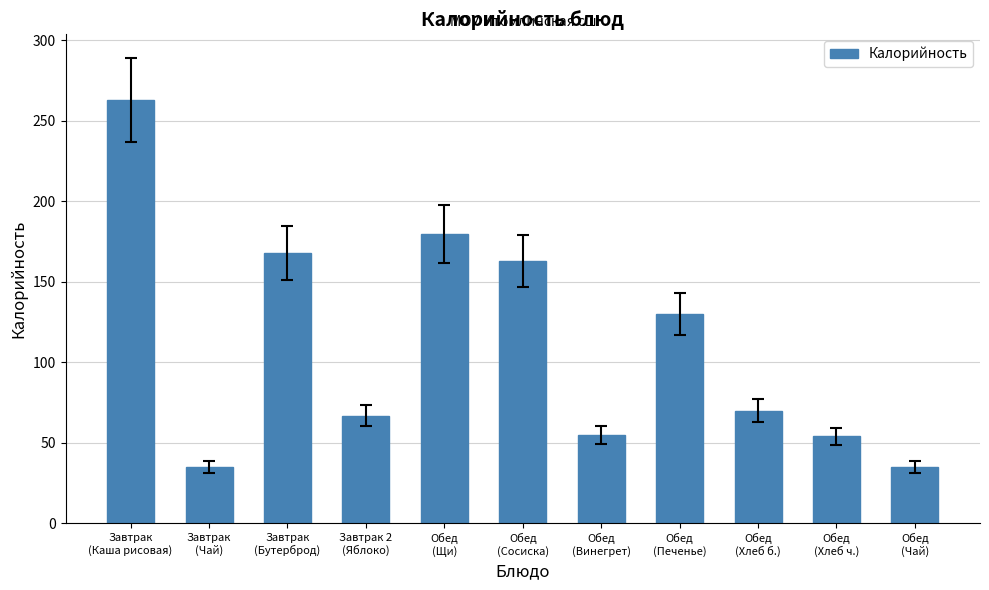

The chart shows a value of 67 at Завтрак 2
(Яблоко). True or false?

True